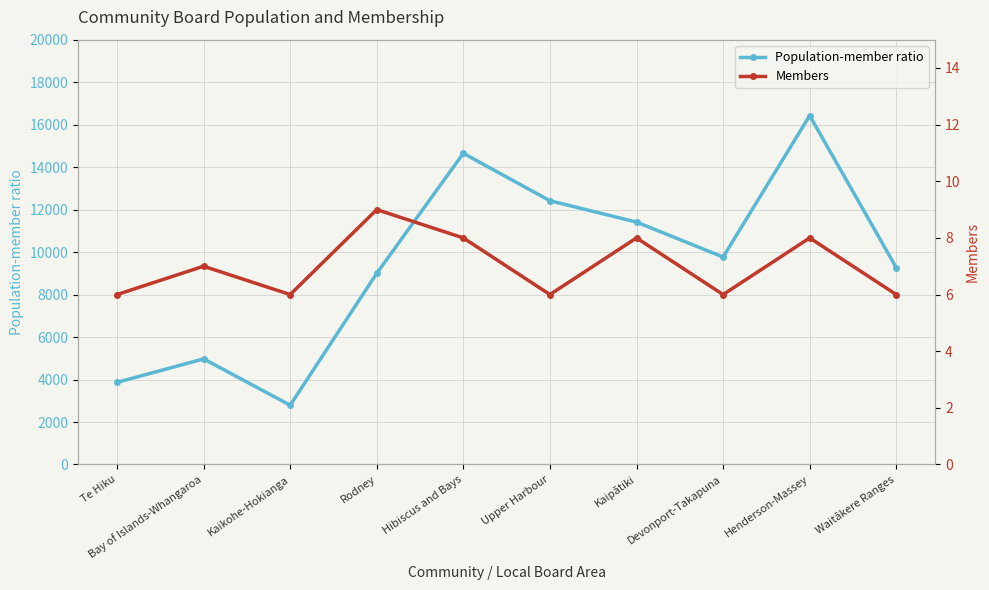

Rank the series by their average value, from lowest to highest.

Members, Population-member ratio